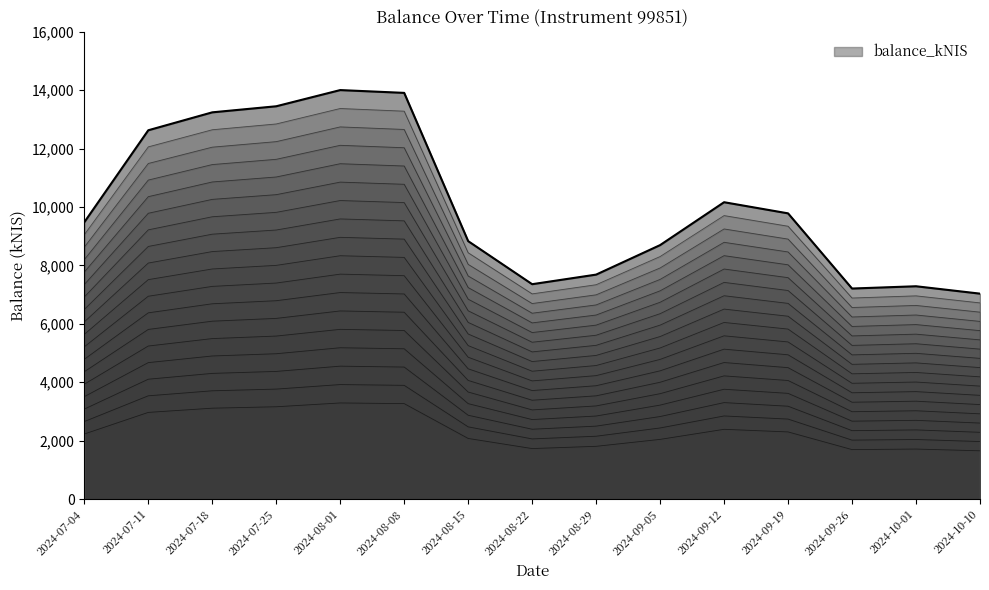

How many interior local peaks (higher than both neighbors) does the data have?

3